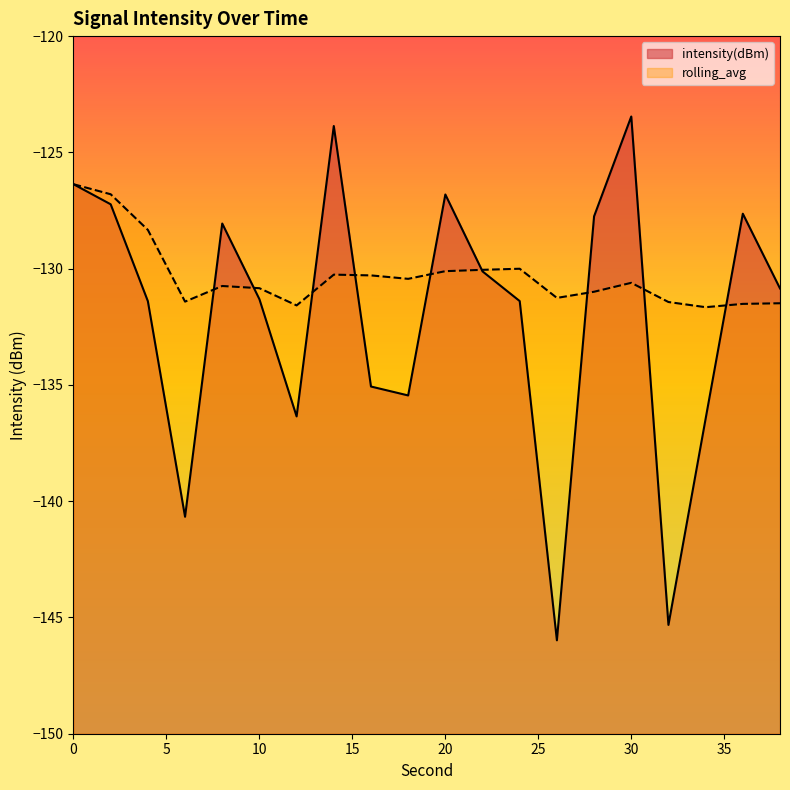

At which category does intensity(dBm) reach its first local peak?

8